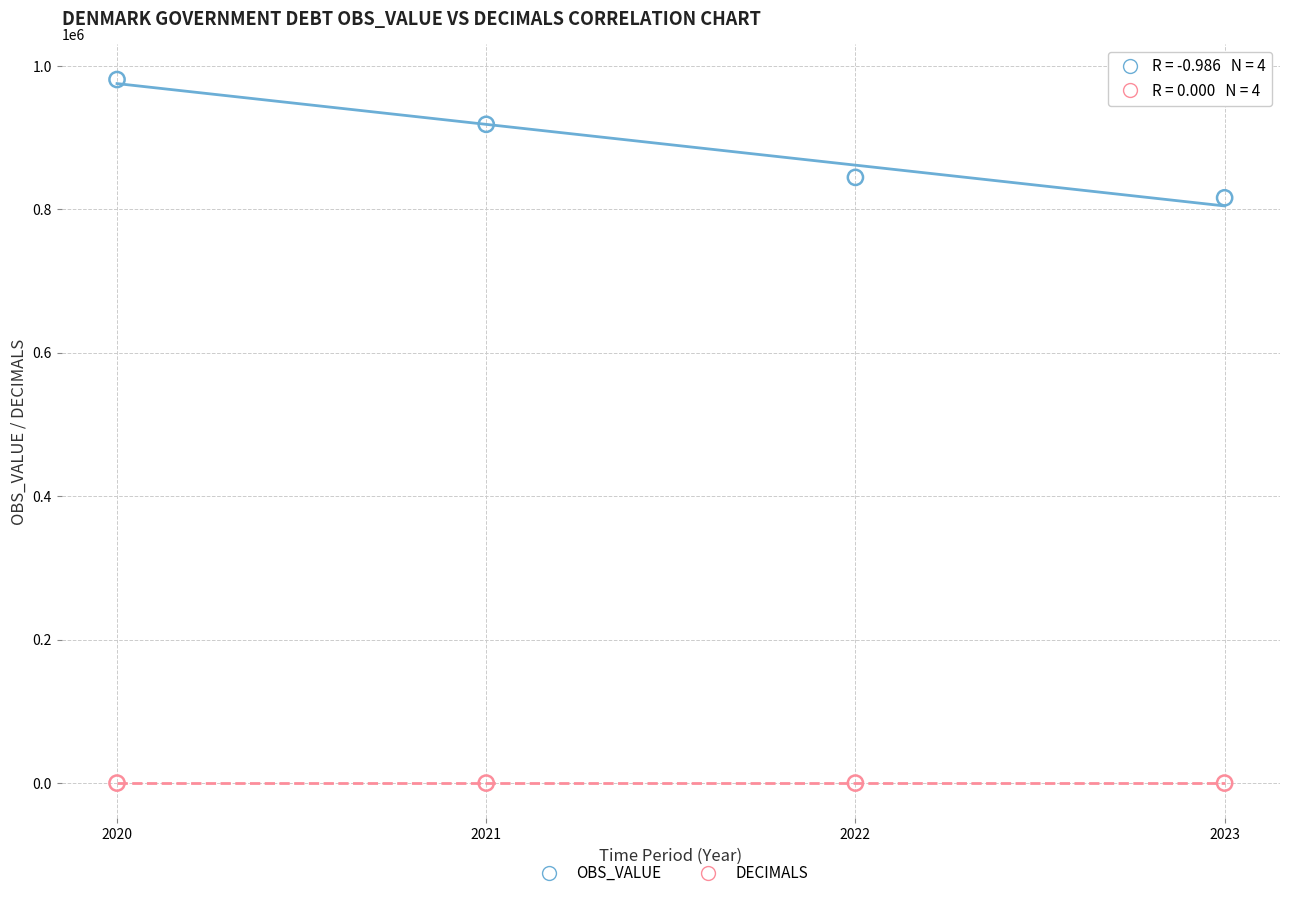

What are all the series names shown in the legend?

OBS_VALUE, DECIMALS